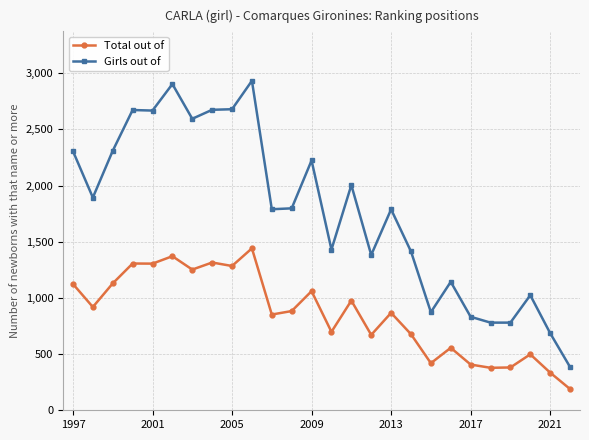

List the series in order of their overall mean, highest first.

Girls out of, Total out of